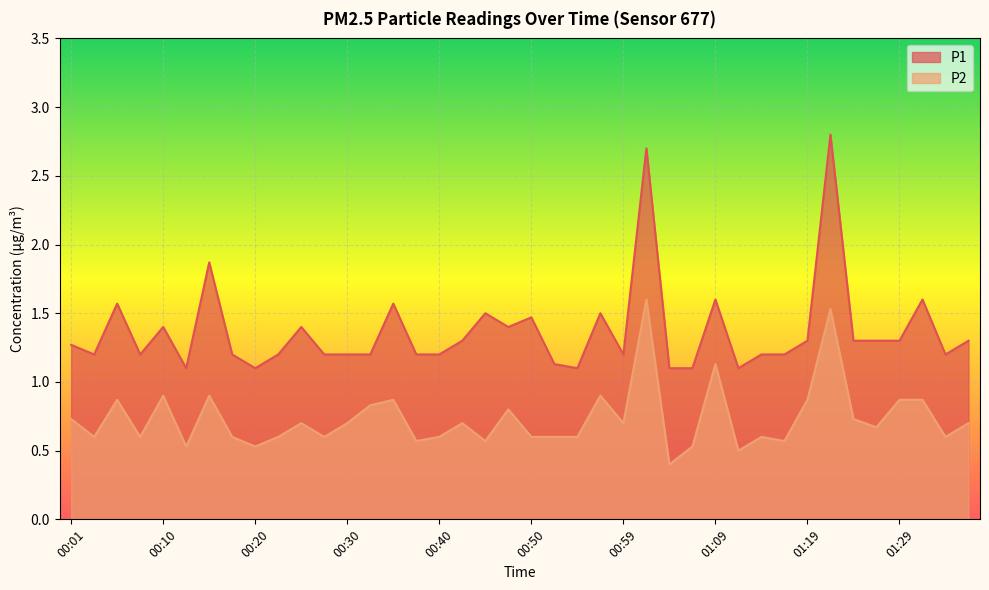

At how many categories does at least one series exceed 2?

2